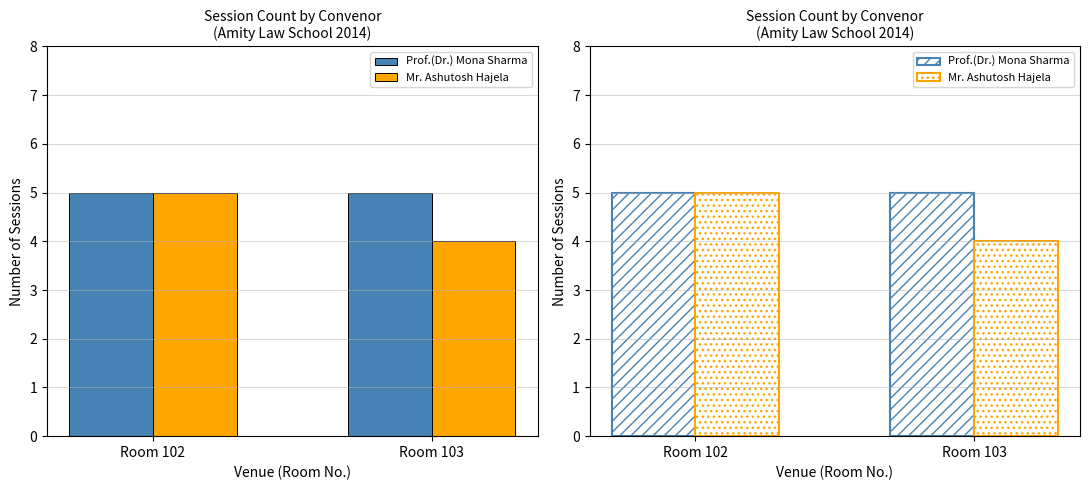

Are the bars grouped side by side (vs. stacked)?

Yes